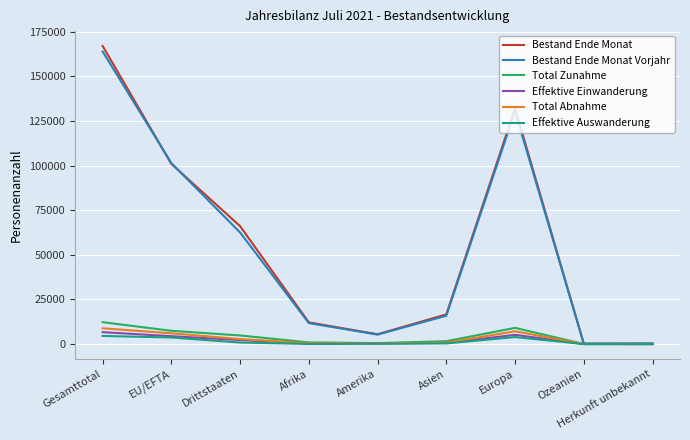

Which series changed the most between Gesamttotal and Ozeanien?

Bestand Ende Monat